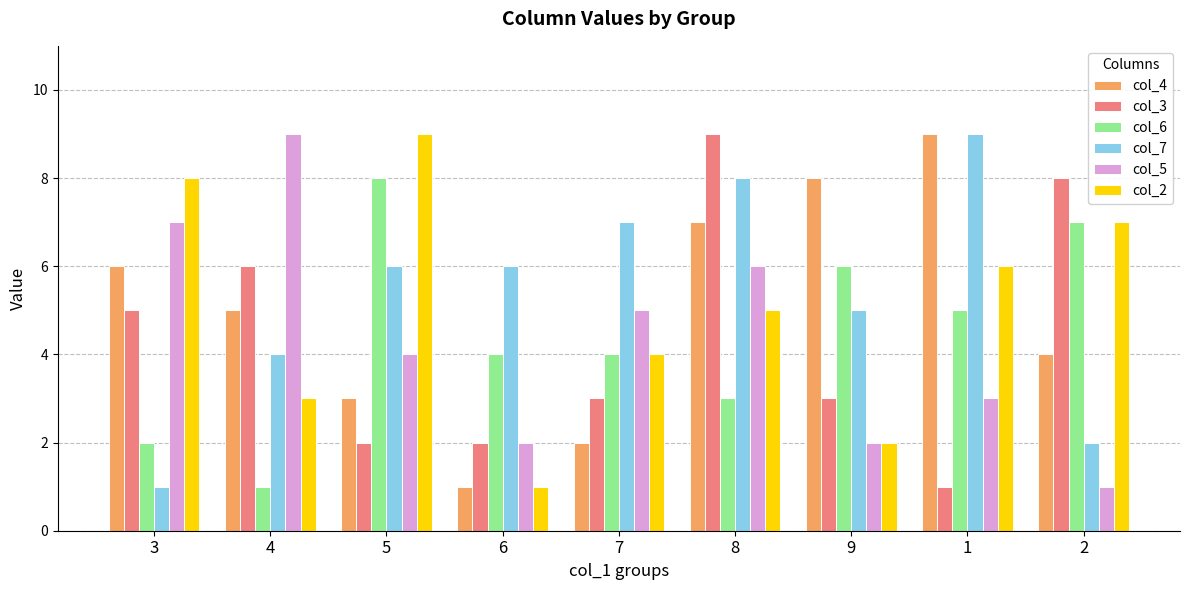

Reading right to left, list all the values displayed in this chart.

col_4: 2=4	1=9	9=8	8=7	7=2	6=1	5=3	4=5	3=6
col_3: 2=8	1=1	9=3	8=9	7=3	6=2	5=2	4=6	3=5
col_6: 2=7	1=5	9=6	8=3	7=4	6=4	5=8	4=1	3=2
col_7: 2=2	1=9	9=5	8=8	7=7	6=6	5=6	4=4	3=1
col_5: 2=1	1=3	9=2	8=6	7=5	6=2	5=4	4=9	3=7
col_2: 2=7	1=6	9=2	8=5	7=4	6=1	5=9	4=3	3=8